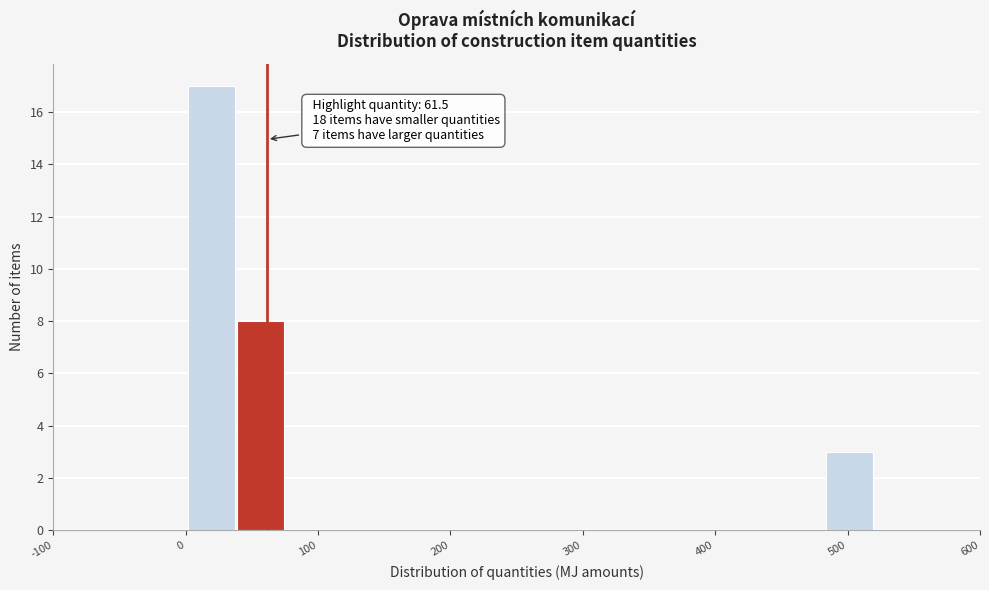

Read against the x-axis, roughly where is the centre of the tallest bar?

20